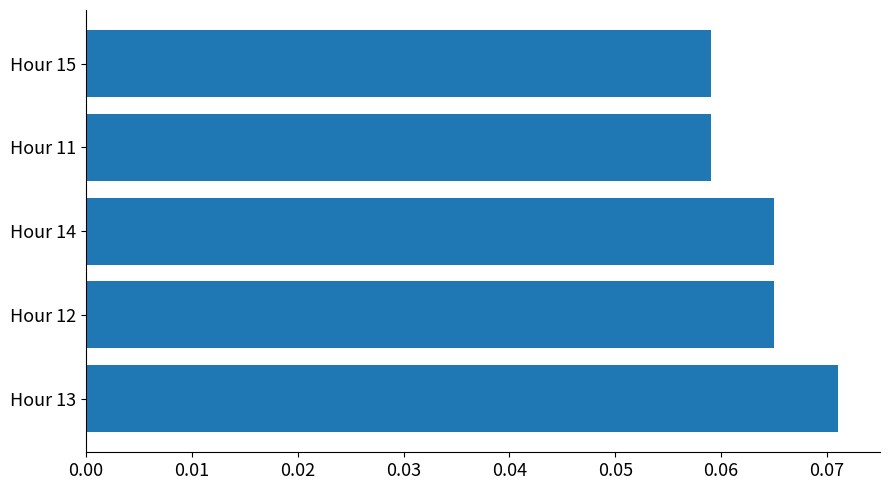

How many bars are there in total?

5